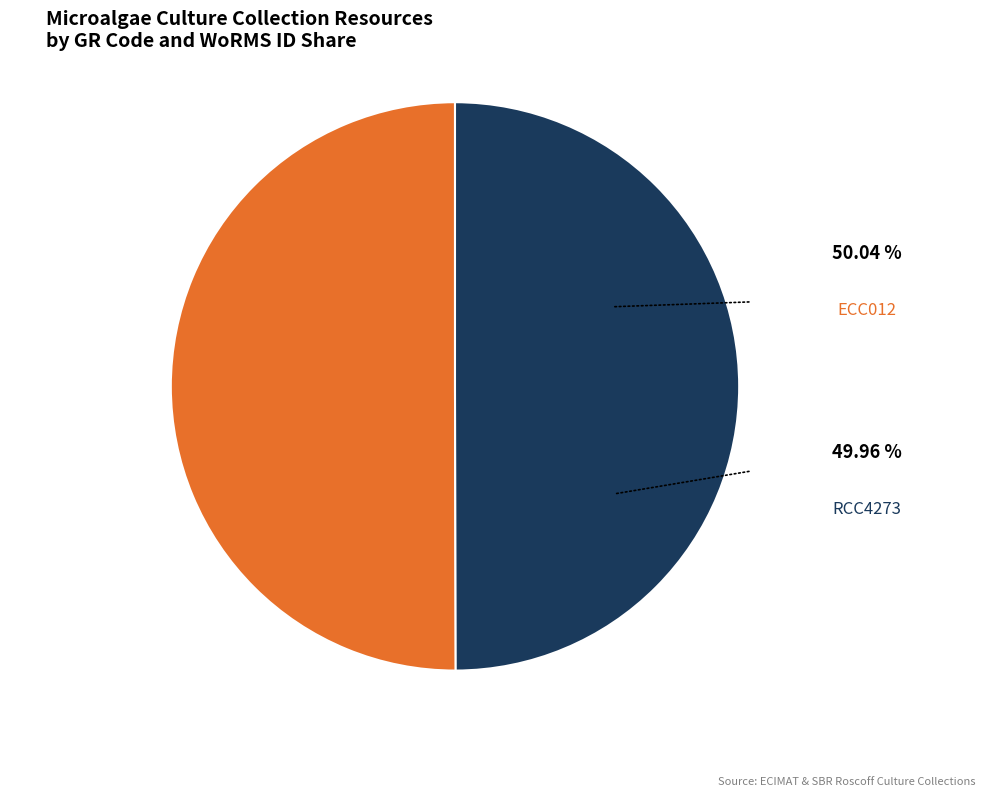

Is it true that ECC012 is 50% of the pie?

True